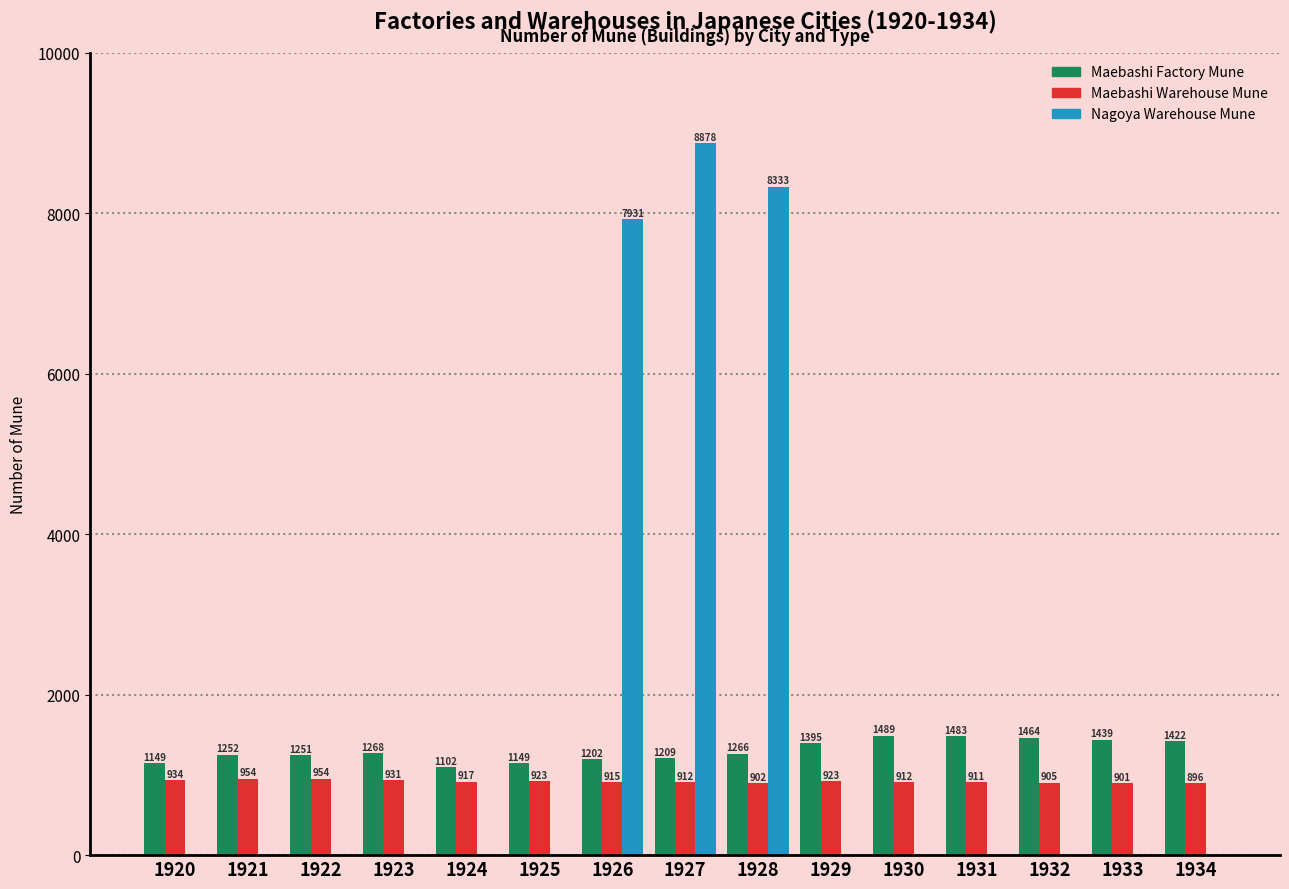

What is the difference between the Nagoya Warehouse Mune values at 1934 and 1927?

8878